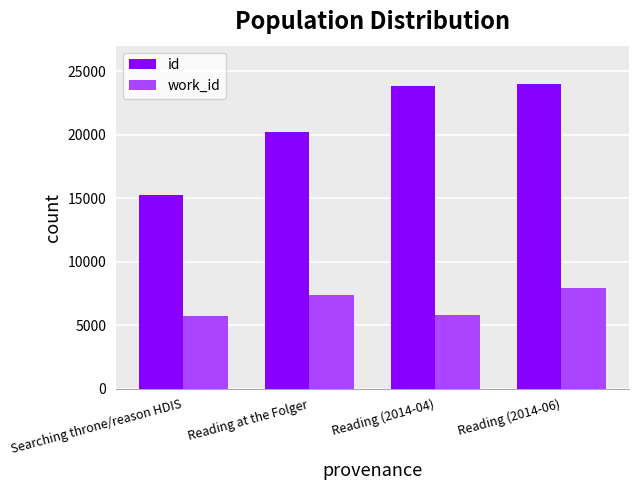

Is it true that id equals 33856 at Reading at the Folger?

False